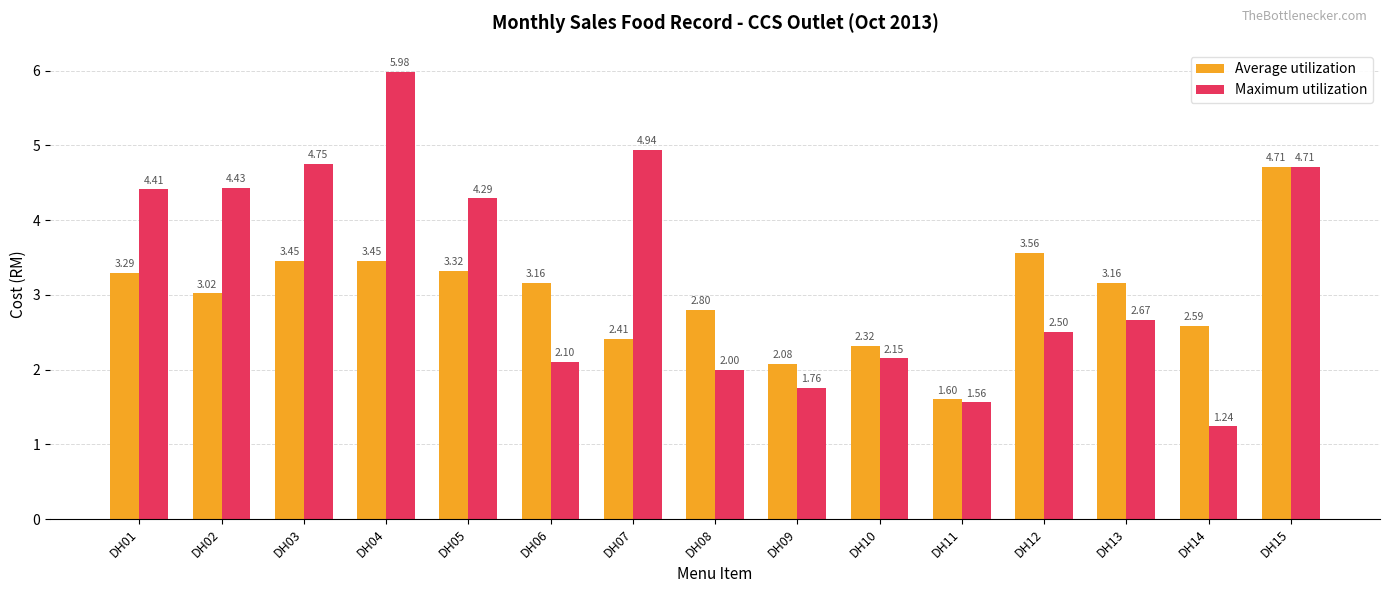

What is the spread (max minus min) of values at DH05?

1.0